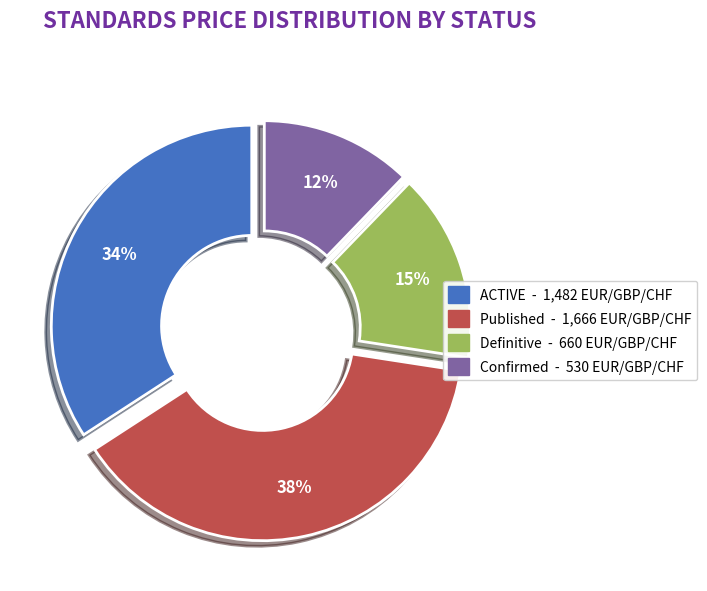

To the nearest percent, what is the difference between the largest and smallest slice percentages?

26%